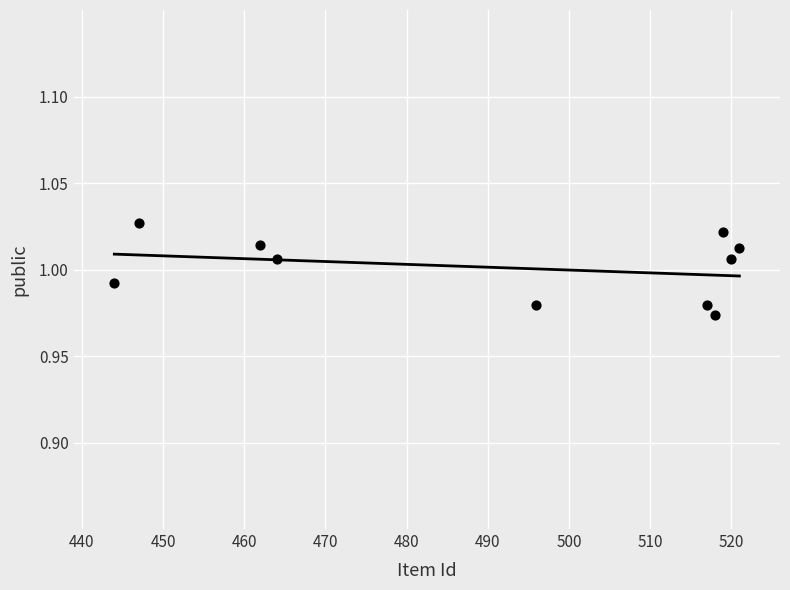

What is the range of X values (max minus min)?

77.0